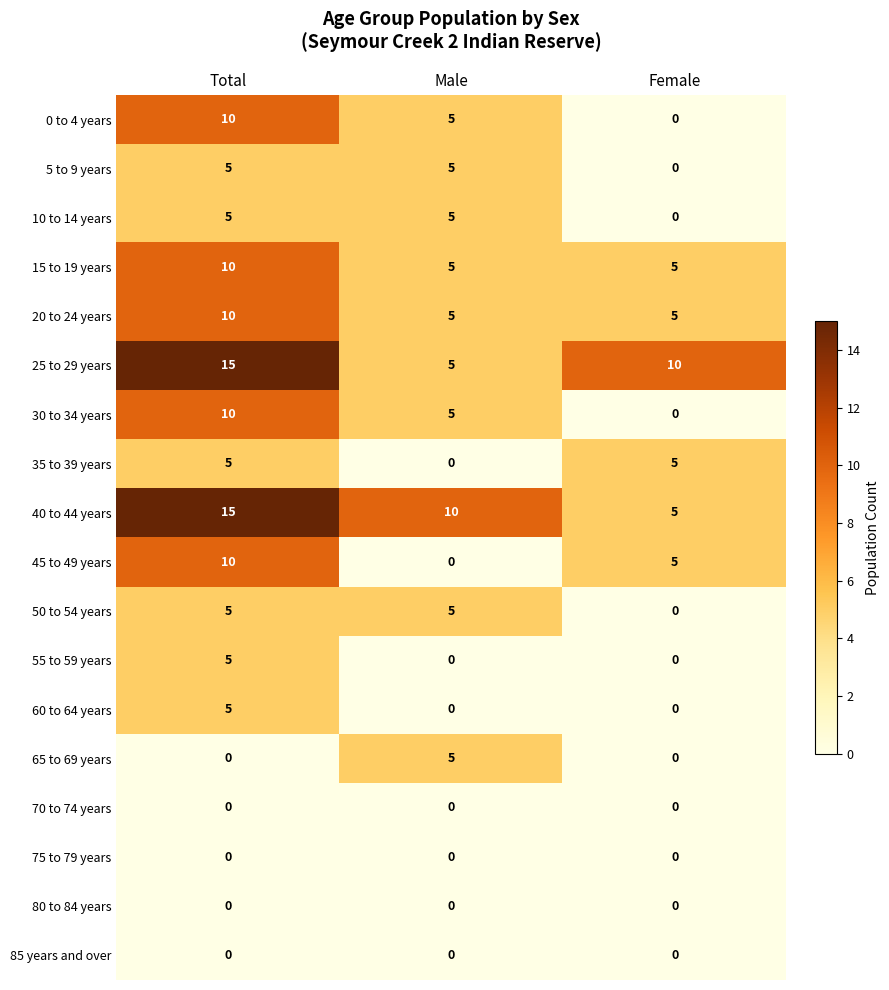

What is the spread (max minus min) of values at Male?

10